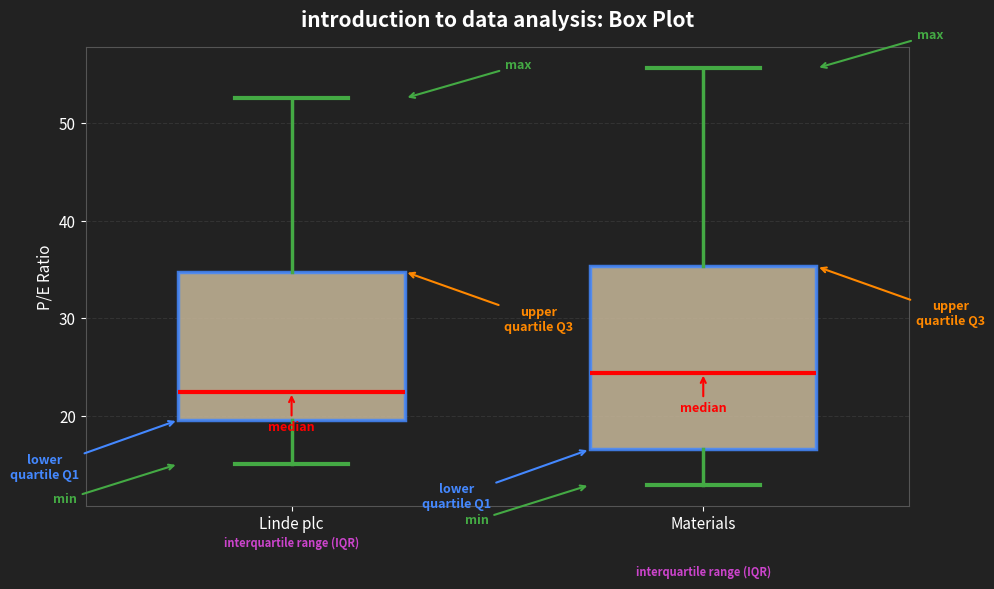

Where does the lower whisker of the box for Materials end on the y-axis? The values are not printed on the chart, so give them approximately, as read against the axis.

13